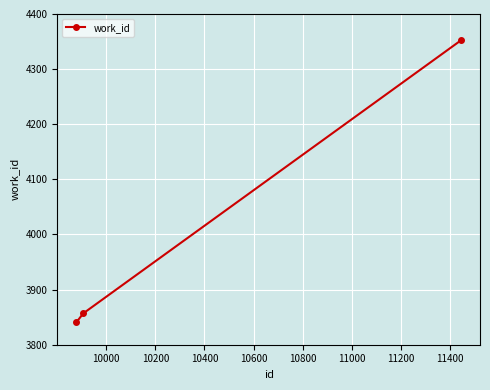

What is the difference between the maximum and minimum values?

511